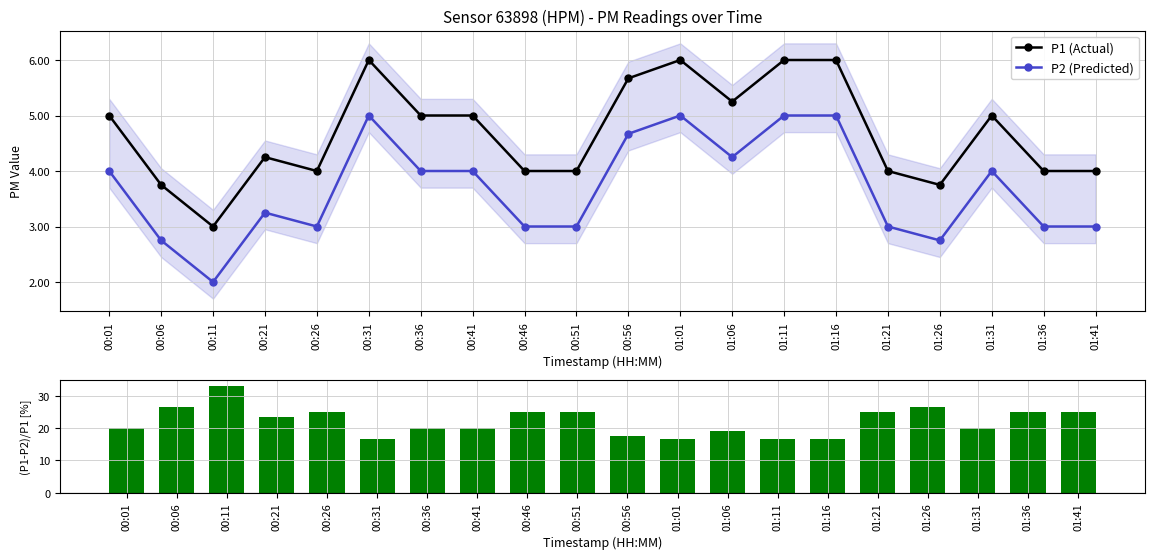

What is the sum of all P2 (Predicted) values?

73.7